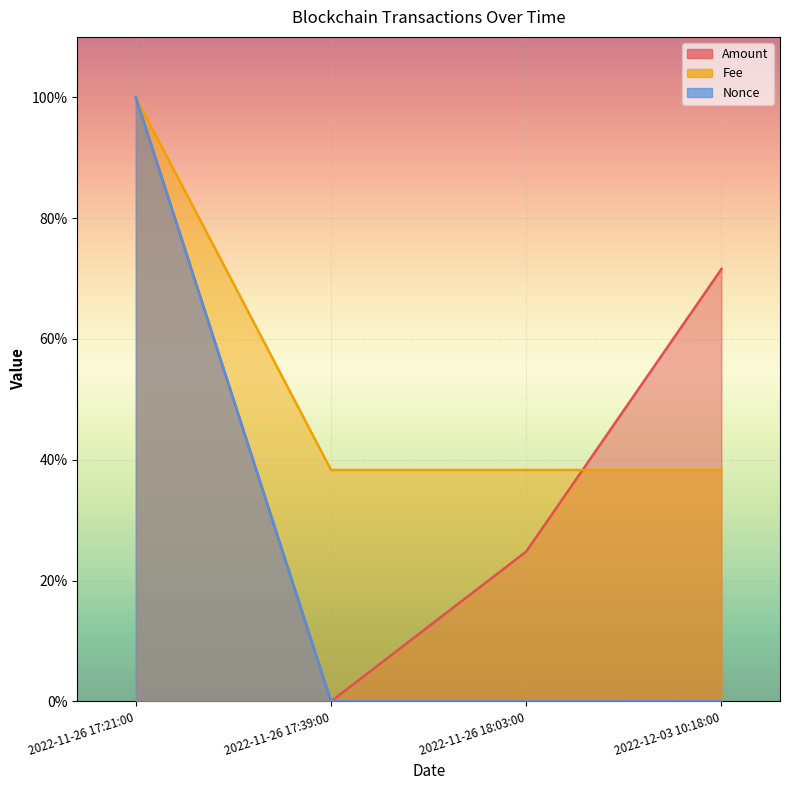

Reading right to left, list all the values displayed in this chart.

Amount: 2022-12-03 10:18:00=71.6	2022-11-26 18:03:00=24.8	2022-11-26 17:39:00=0.0	2022-11-26 17:21:00=100.0
Fee: 2022-12-03 10:18:00=38.3	2022-11-26 18:03:00=38.3	2022-11-26 17:39:00=38.3	2022-11-26 17:21:00=100.0
Nonce: 2022-12-03 10:18:00=0.0	2022-11-26 18:03:00=0.0	2022-11-26 17:39:00=0.0	2022-11-26 17:21:00=100.0